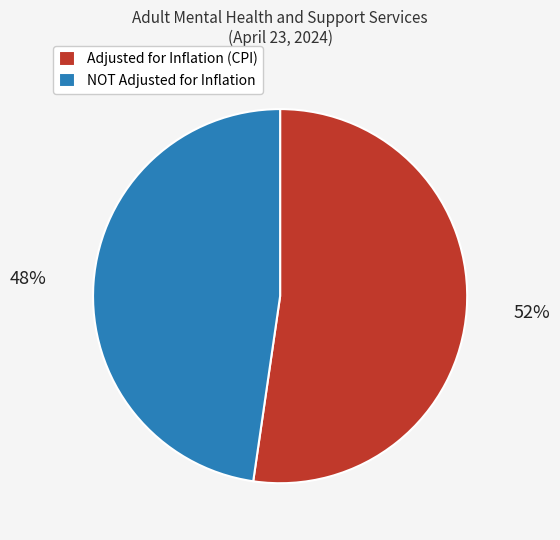

To the nearest percent, what percentage of the pie is Adjusted for Inflation (CPI)?

52%